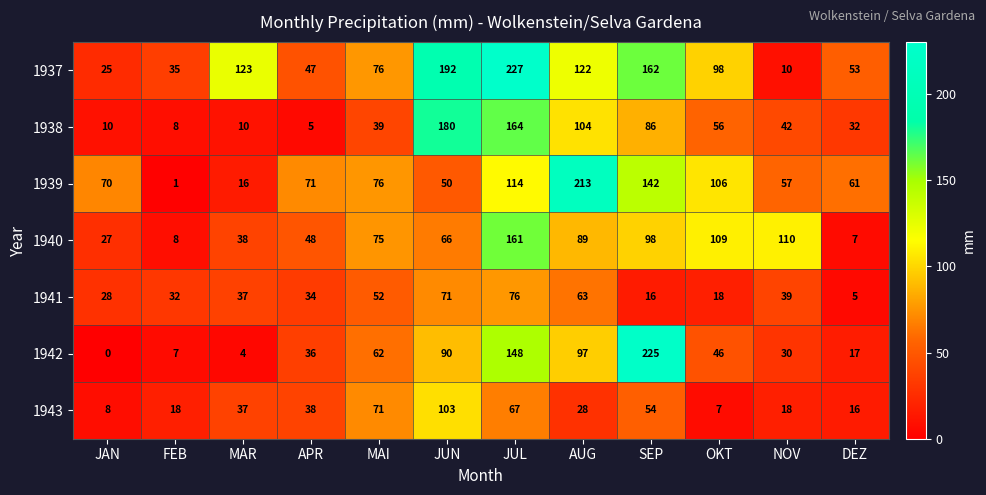

Where does the 1942 series first go above 46?

MAI